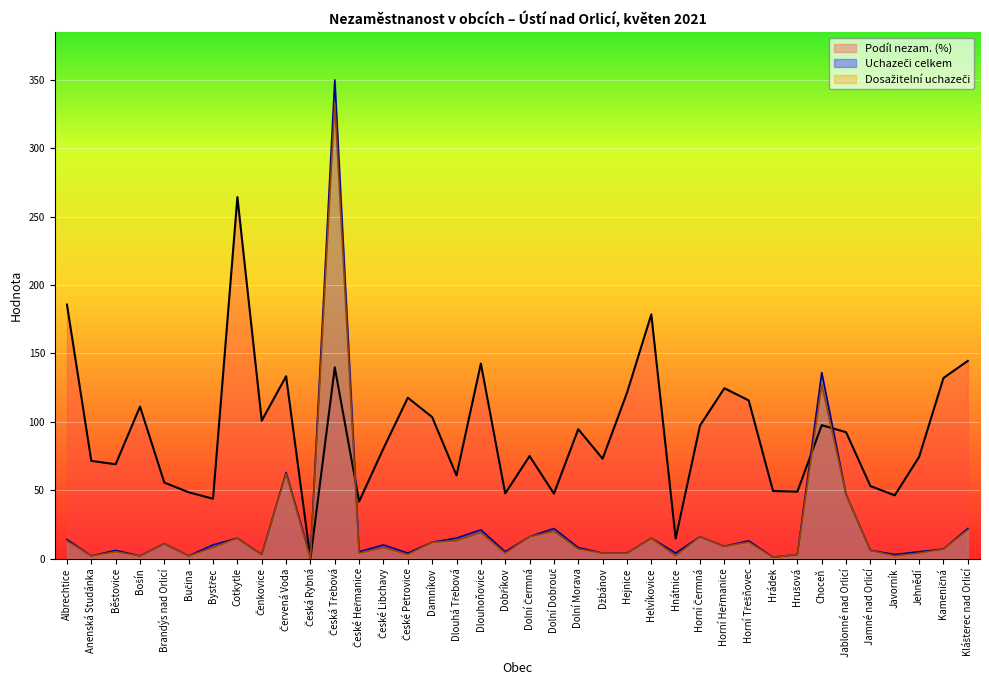

The value of Podíl nezam. (%) at Dolní Dobrouč is 13.7. True or false?

False